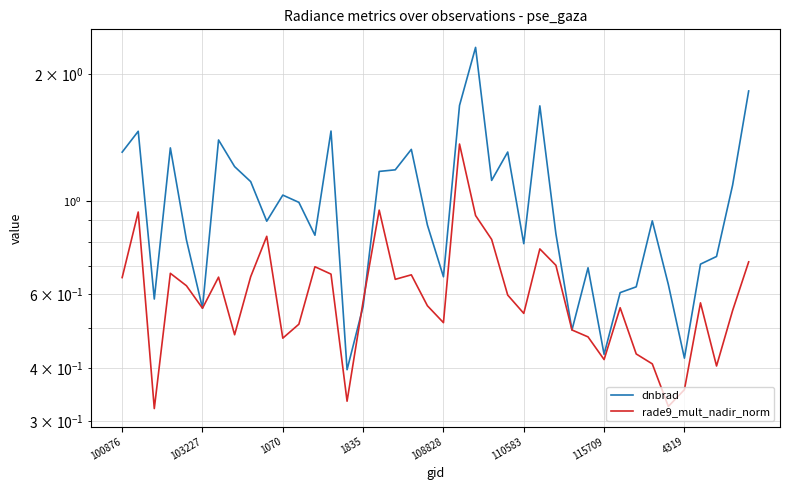

What is the difference between the second highest and minimum values in the dnbrad series?

1.4